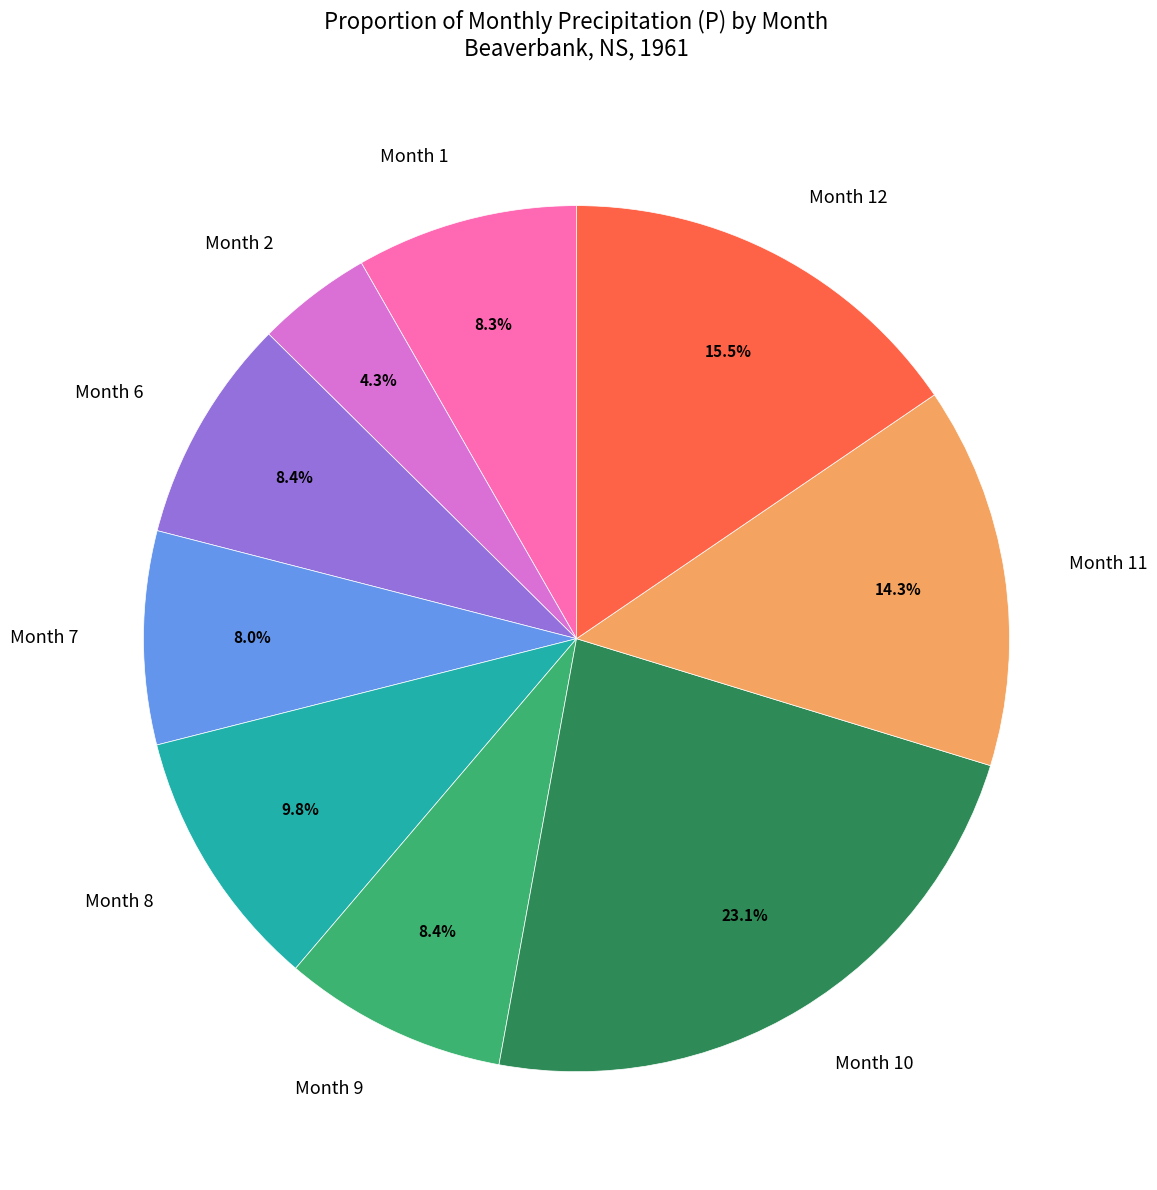

Does any single category account for the majority?

No